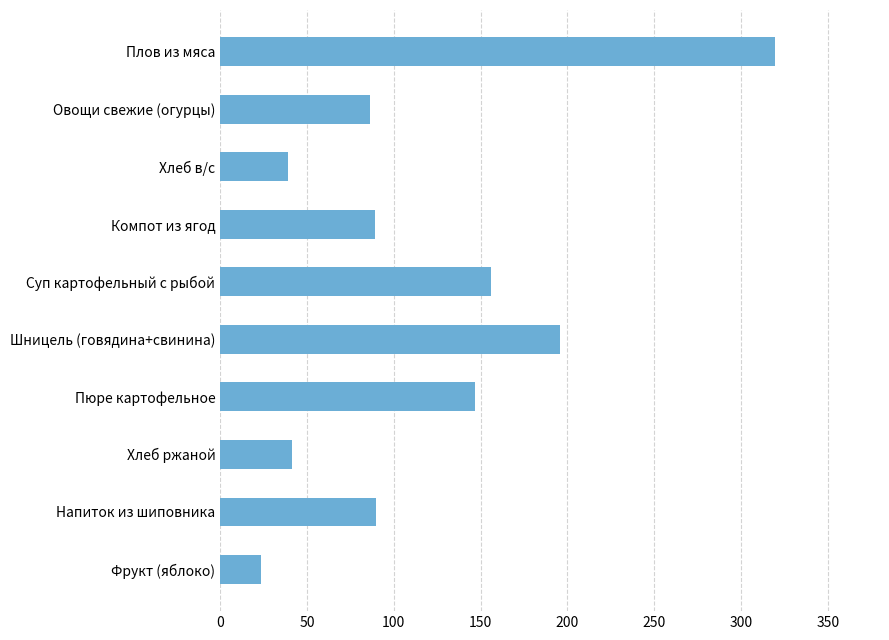

Count the number of data series in this chart.

1